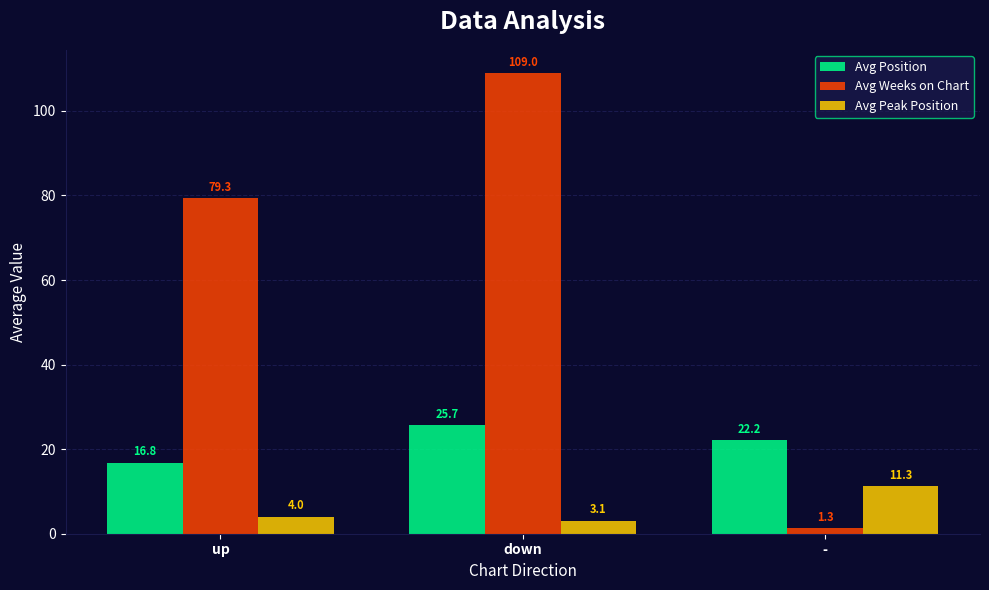

List the labels in order of Avg Position value, smallest first.

up, -, down